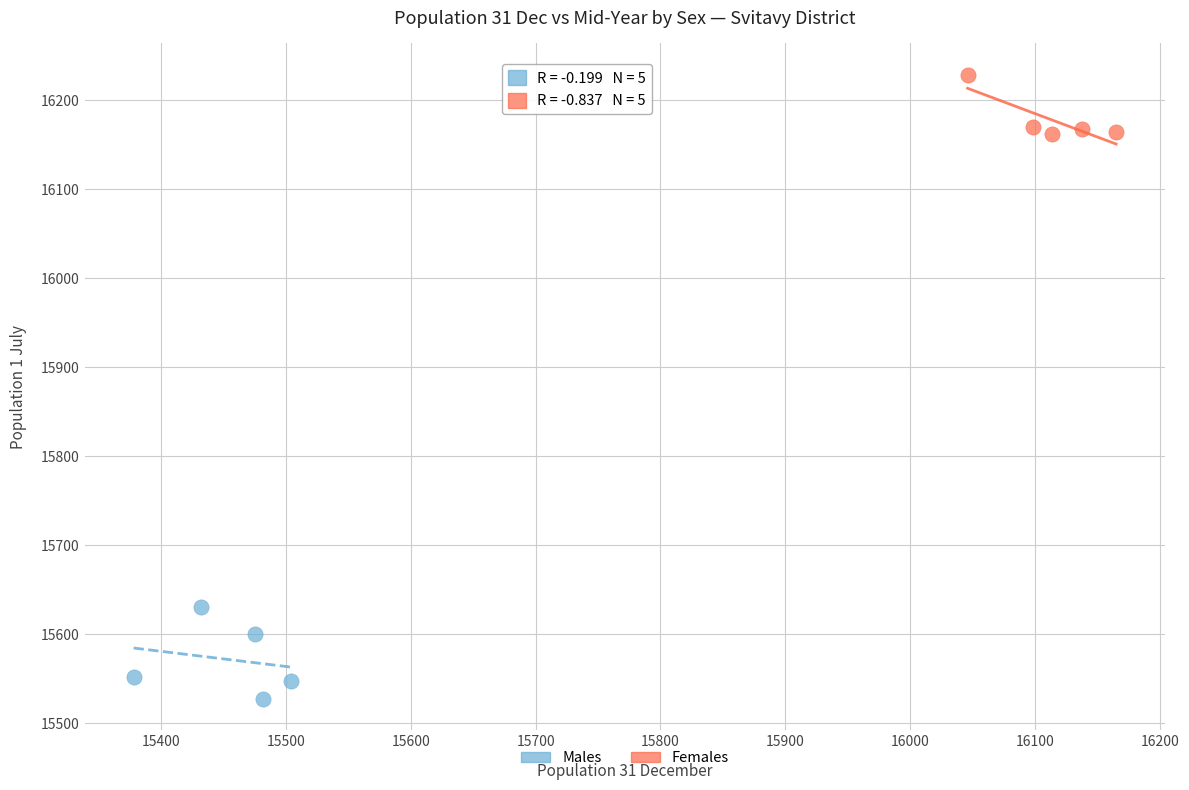

Which series reaches the minimum Y coordinate?

Males